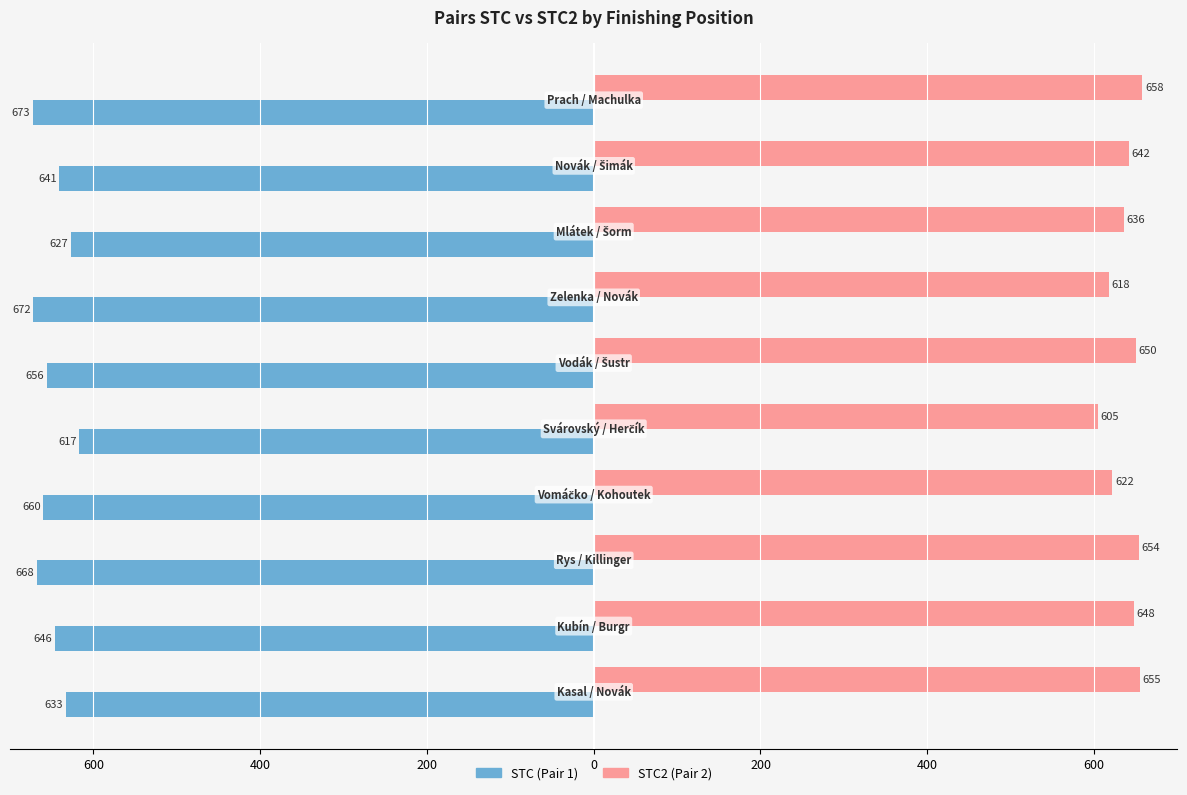

What are all the series names shown in the legend?

STC (Pair 1), STC2 (Pair 2)